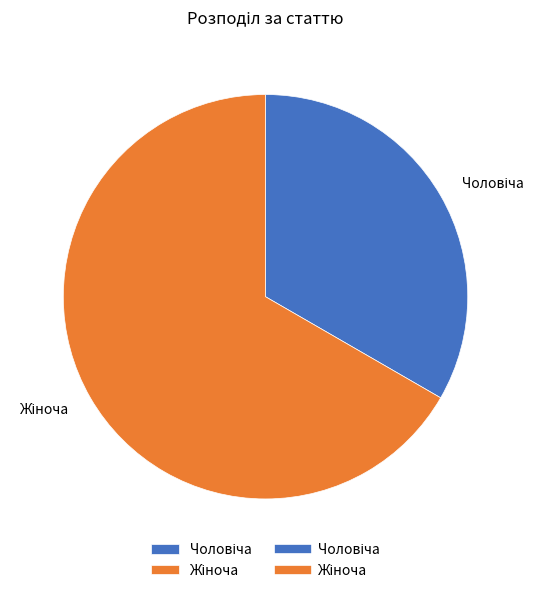

Is there any slice that represents more than half of the pie?

Yes